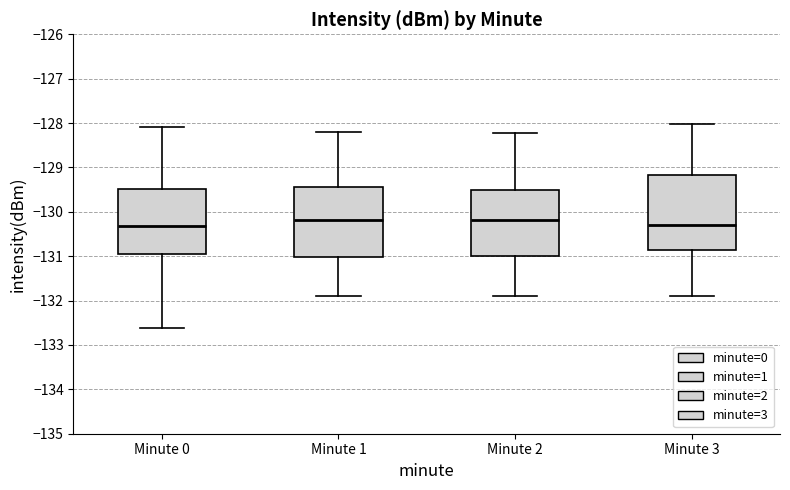

Reading left to right, transcribe this box plot: for each box, give where its median line is, the range the box spans, and where its two whiskers end, as read against the y-axis. The values are not printed on the chart, so give them approximately, as read against the axis.

Minute 0: median -130.3, box -131.0 to -129.5, whiskers -132.6 to -128.1
Minute 1: median -130.2, box -131.0 to -129.4, whiskers -131.9 to -128.2
Minute 2: median -130.2, box -131.0 to -129.5, whiskers -131.9 to -128.2
Minute 3: median -130.3, box -130.9 to -129.2, whiskers -131.9 to -128.0